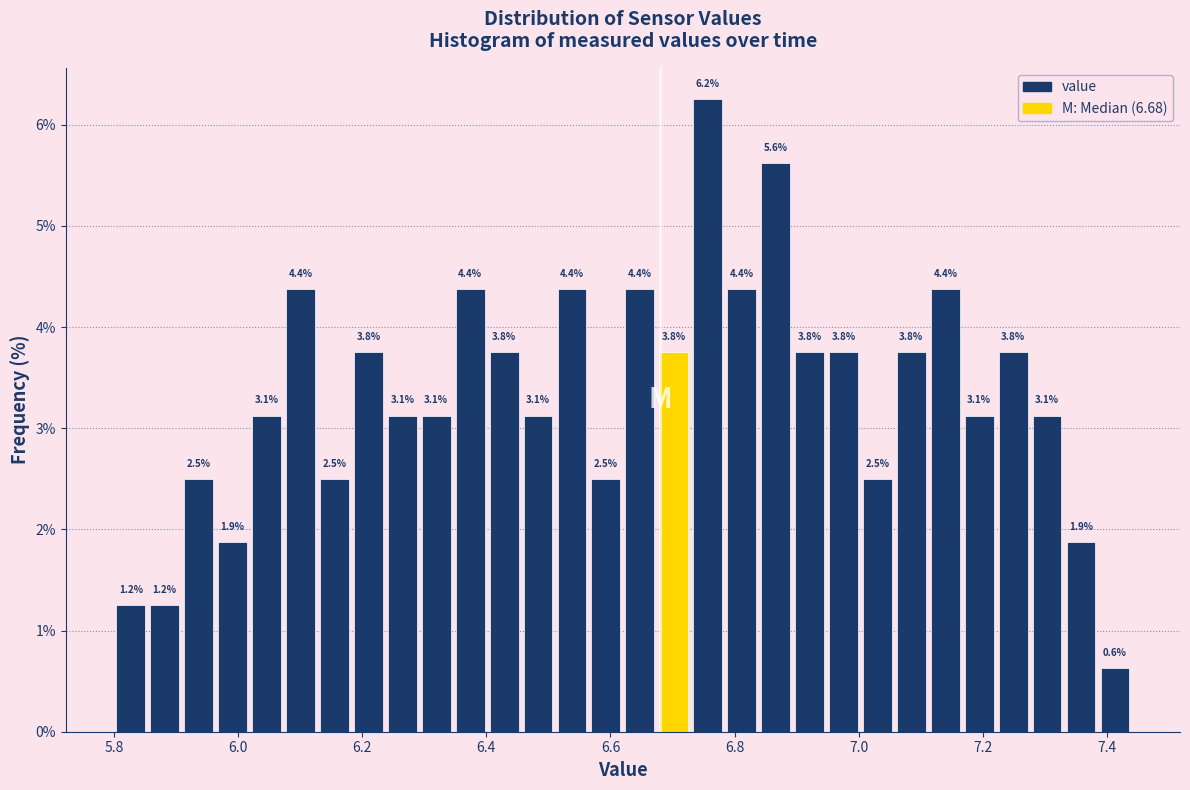

Around what value on the x-axis is the tallest bar? Give the approximate position of its centre, as read against the axis.

6.76